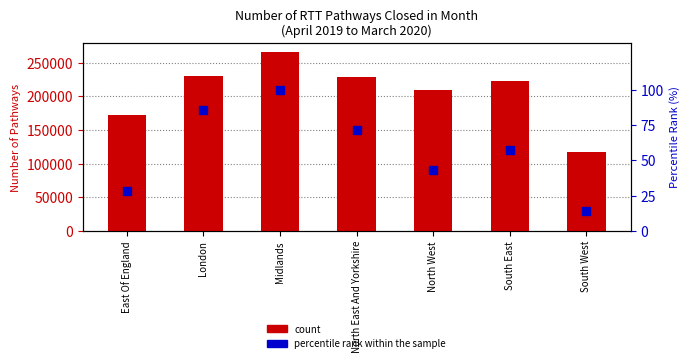

What are all the series names shown in the legend?

count, percentile rank within the sample